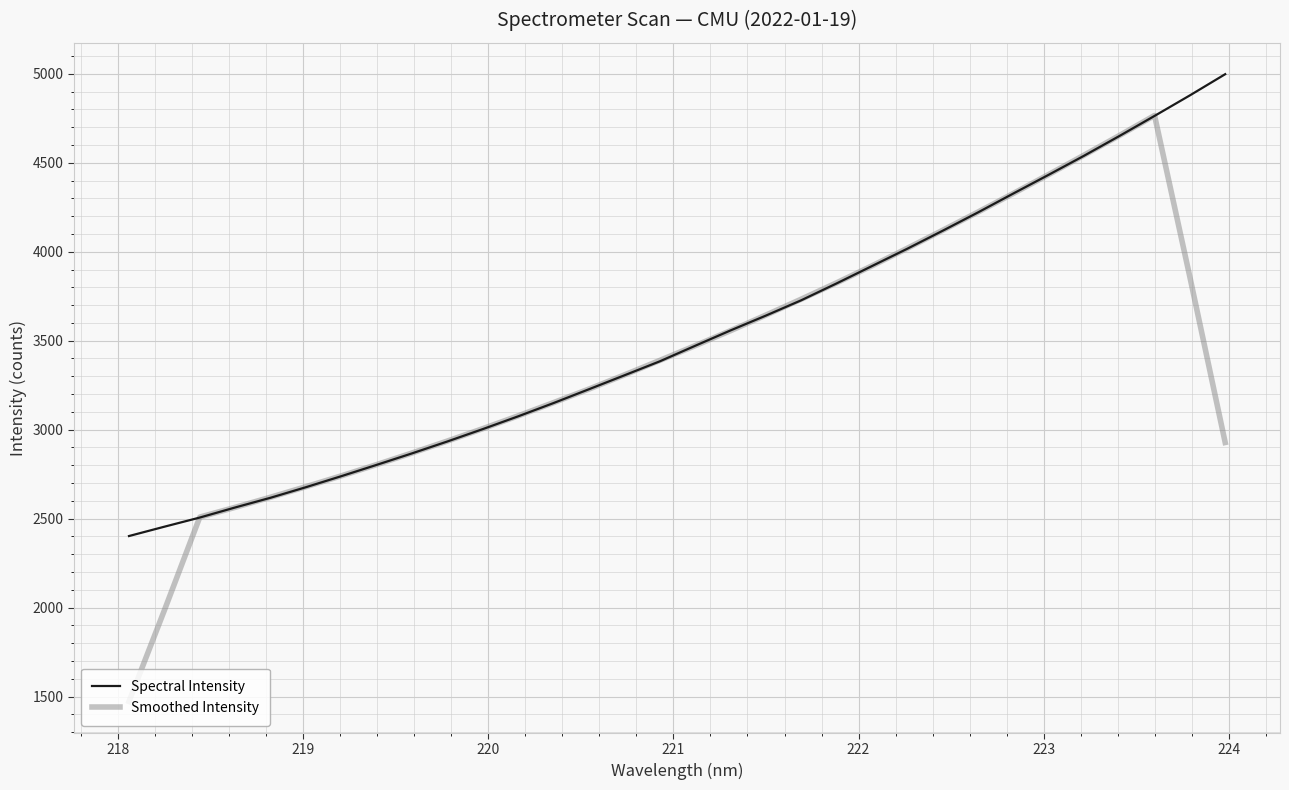

Does the chart display data point markers on the line(s)?

No